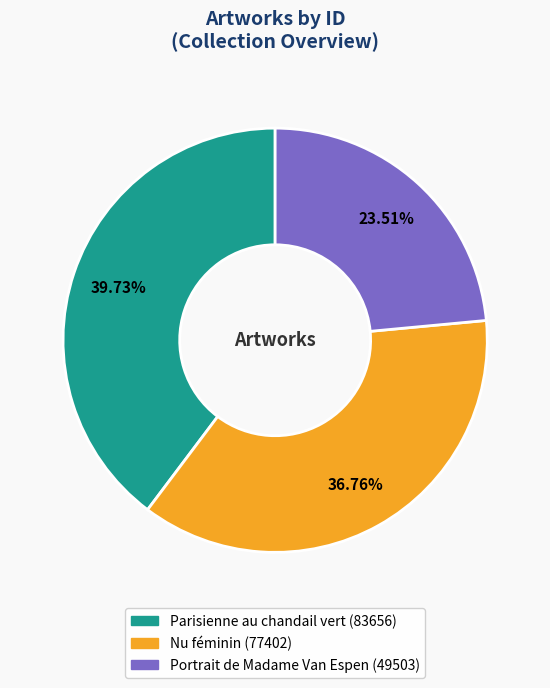

To the nearest percent, what percentage of the pie is Nu féminin?

37%